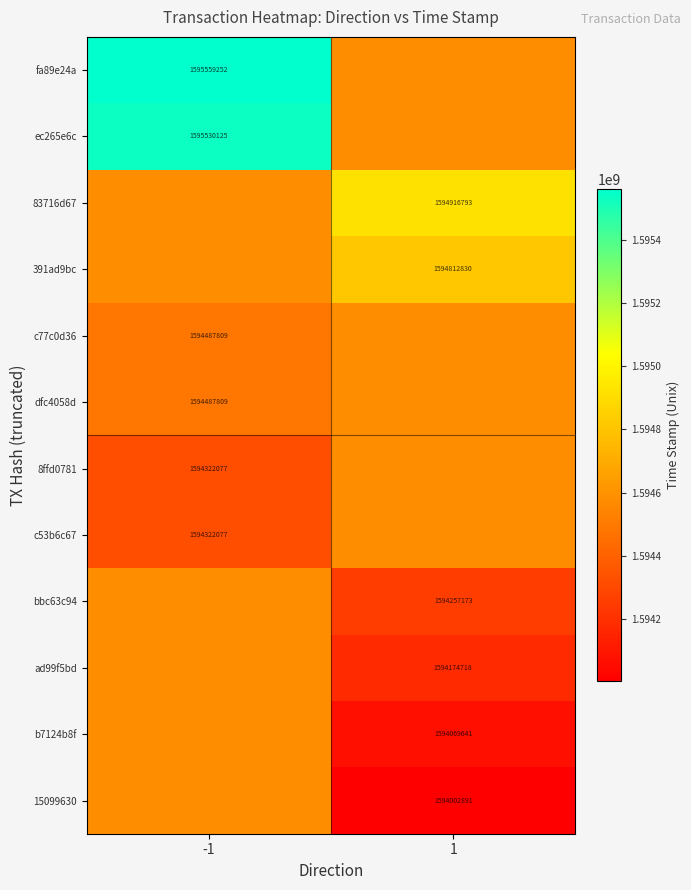

How many values in the c77c0d36 series are below 1594578599?

1